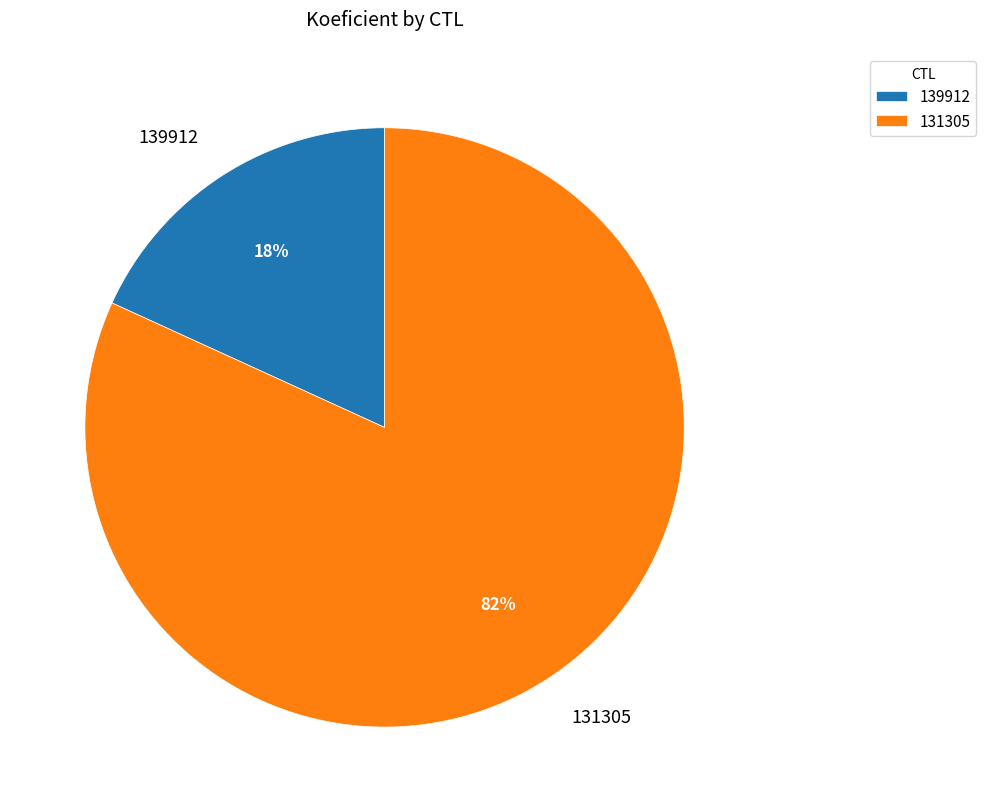

Is it true that 131305 is 90% of the pie?

False